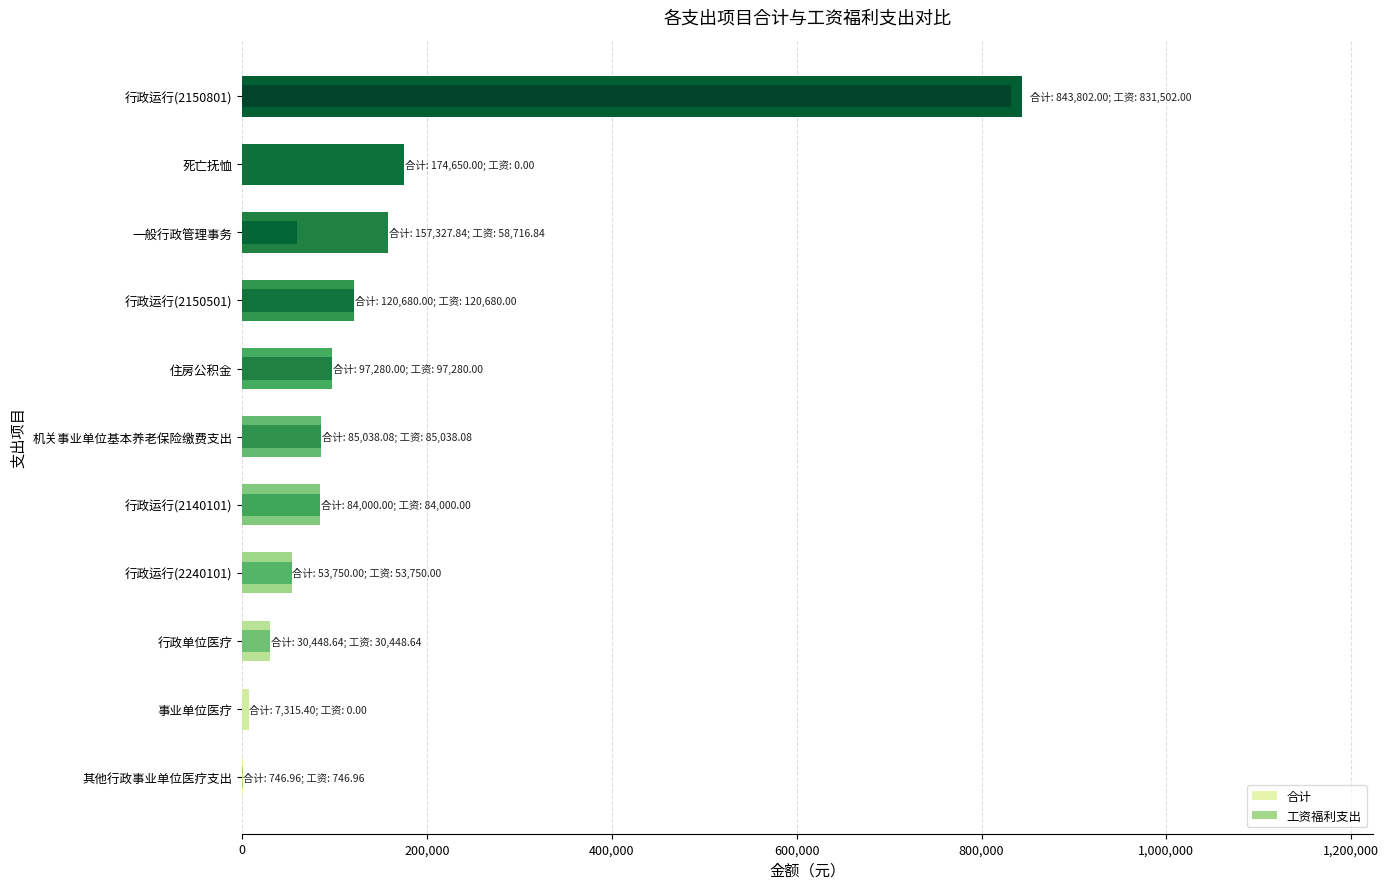

How many values in the 合计 series are below 85038?

5